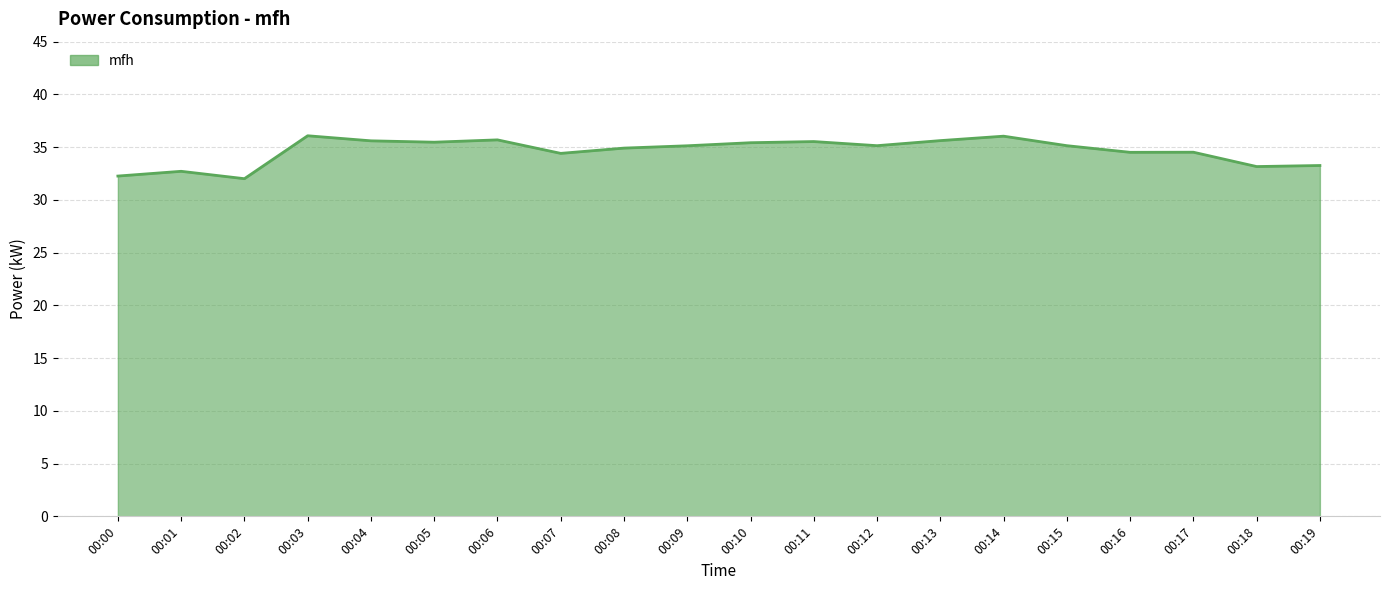

Does the chart display data point markers on the line(s)?

No